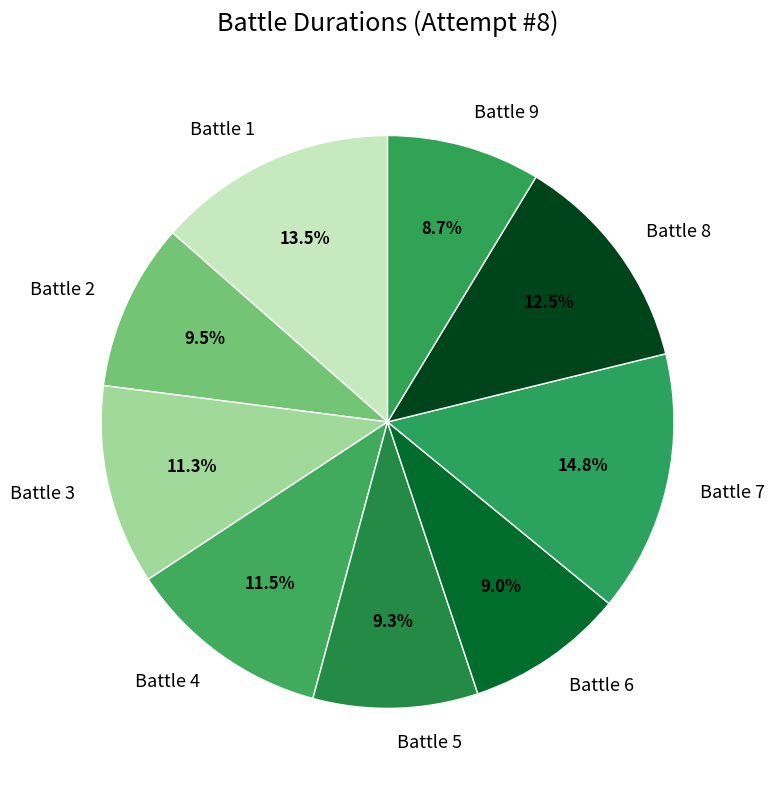

Does Battle 8 represent more than half of the total?

No